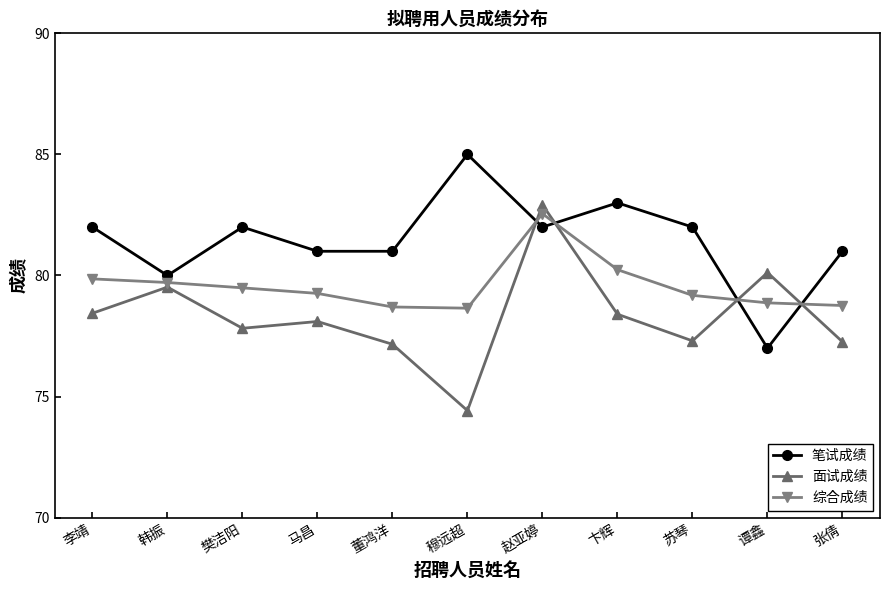

At which category is the sum across all series the highest?

赵亚婷